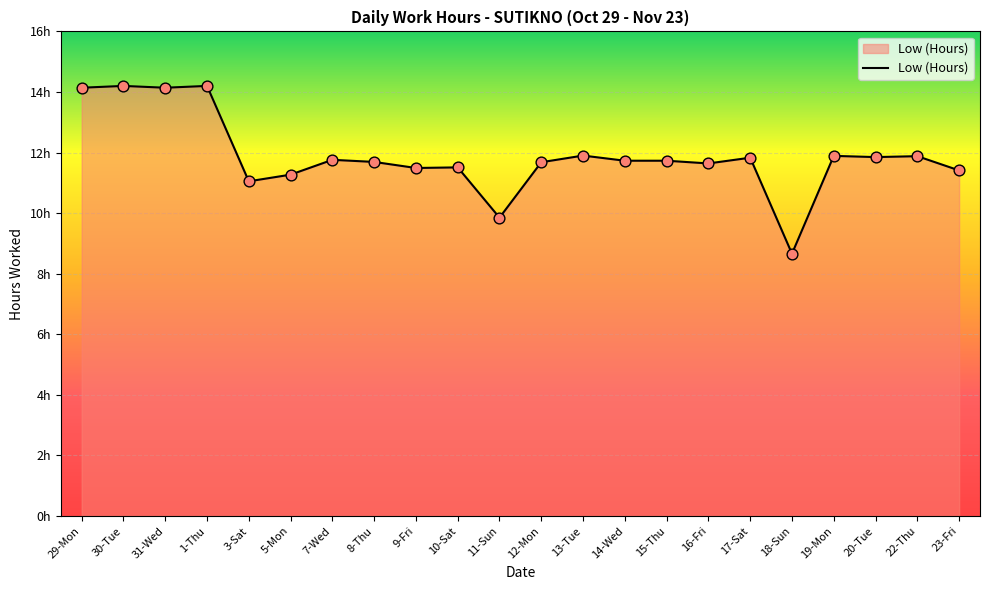

What is the change in value from 3-Sat to 23-Fri?

+0.4